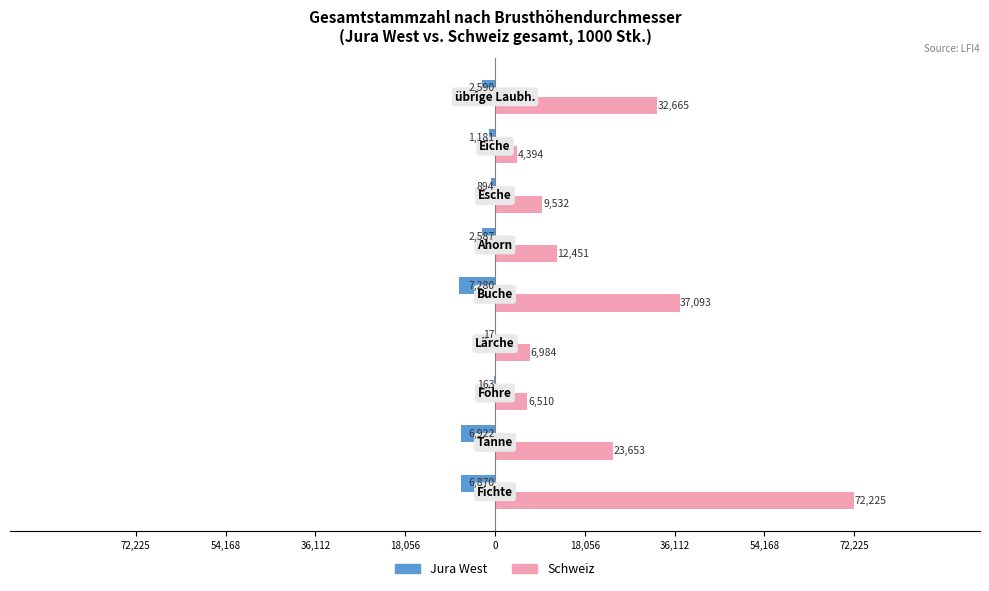

What are all the series names shown in the legend?

Jura West, Schweiz